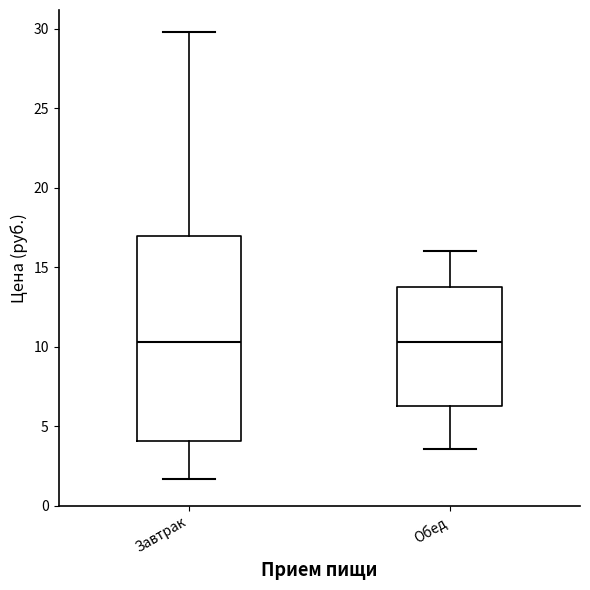

Which box is the tallest, from its lower edge to its upper edge?

Завтрак